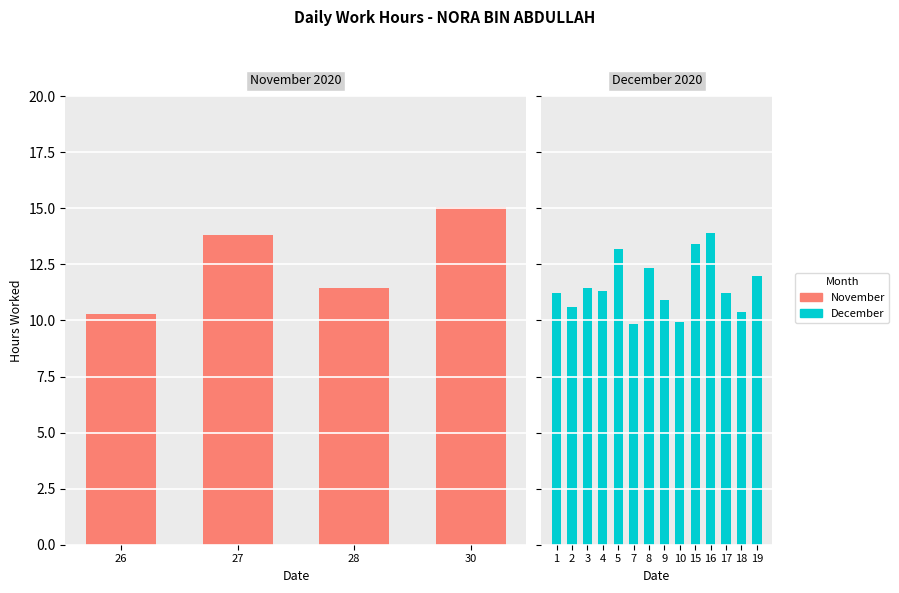

At which category does the chart reach its peak across all series?

30